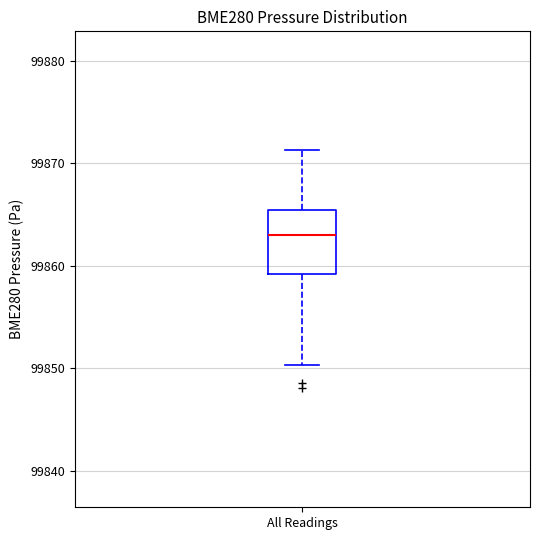

Where does the median line of the box for All Readings sit on the y-axis? The values are not printed on the chart, so give them approximately, as read against the axis.

99863